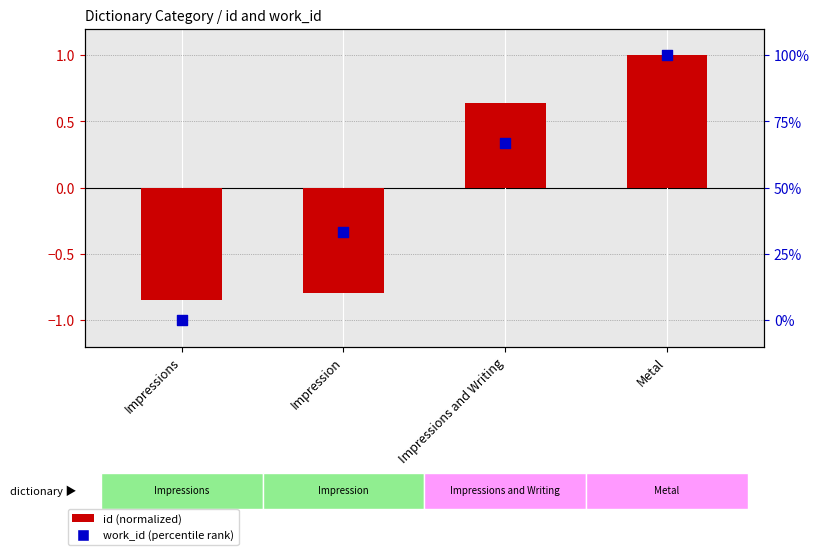

Which series has the largest total across all categories?

work_id (percentile rank)